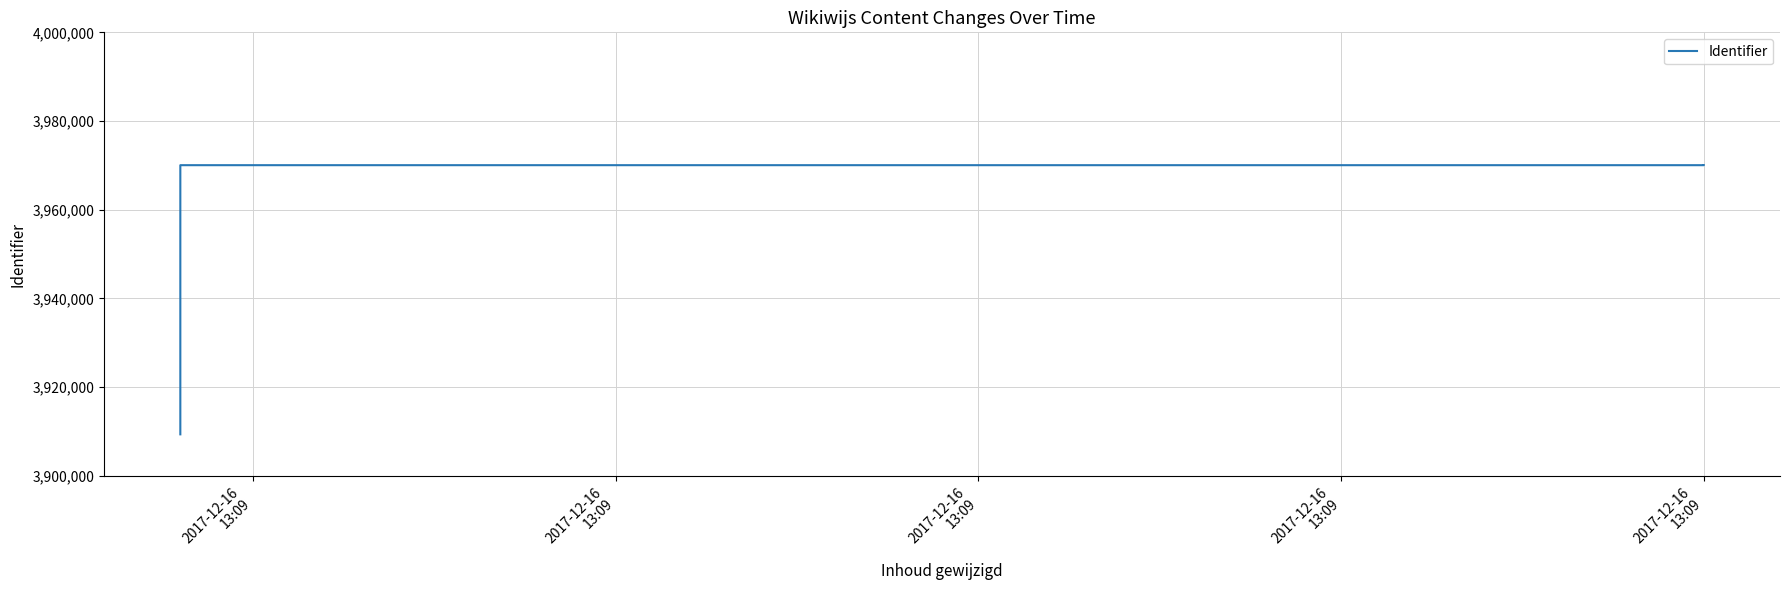

What is the average value?

3954880